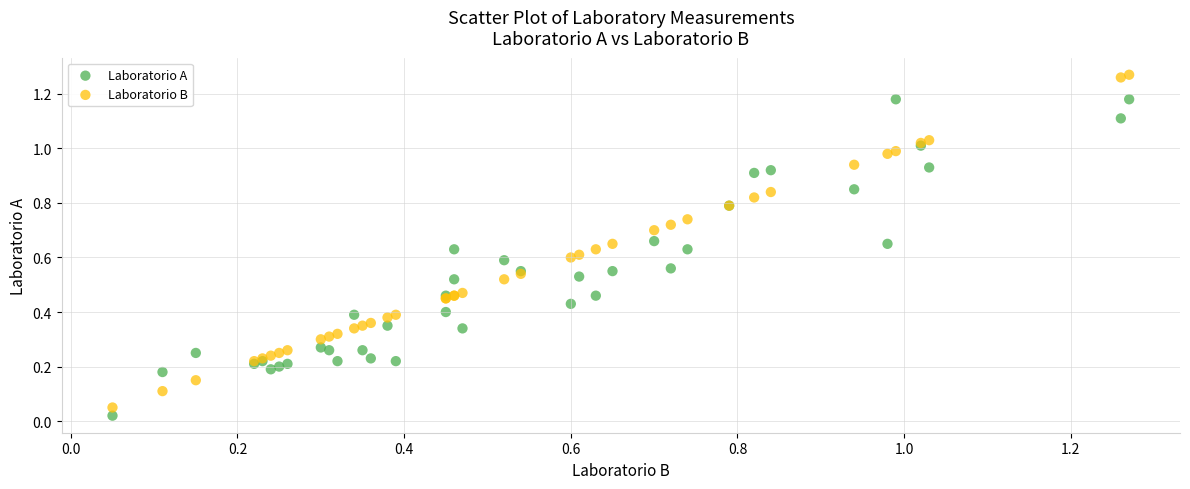

Which series has the widest spread of Y values?

Laboratorio B